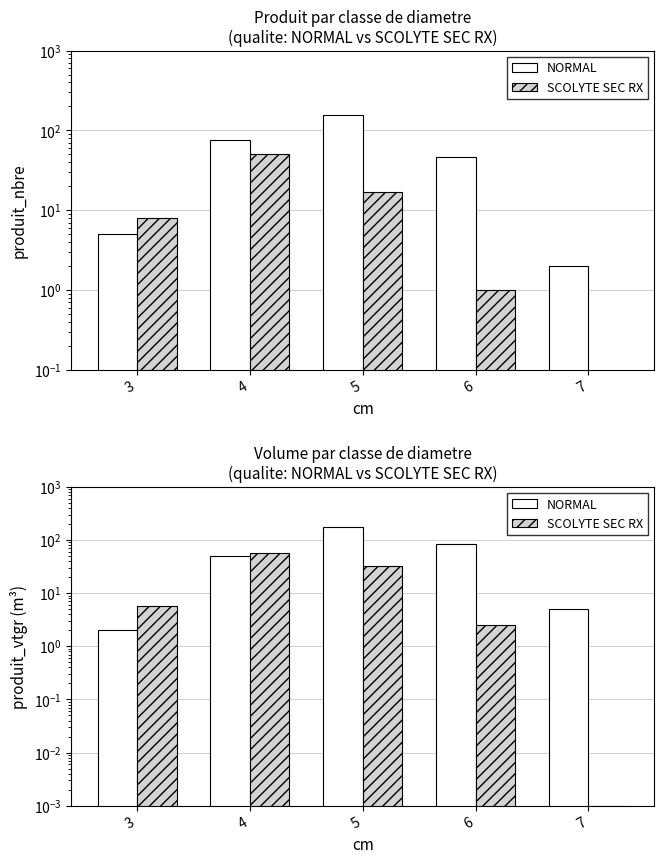

The NORMAL series shows 1.3 at 7. True or false?

False